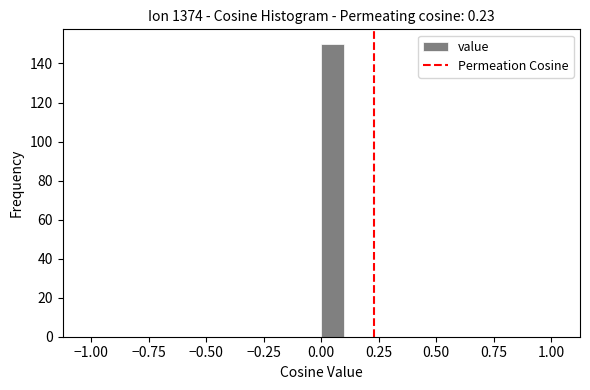

Around what value on the x-axis is the tallest bar? Give the approximate position of its centre, as read against the axis.

0.05